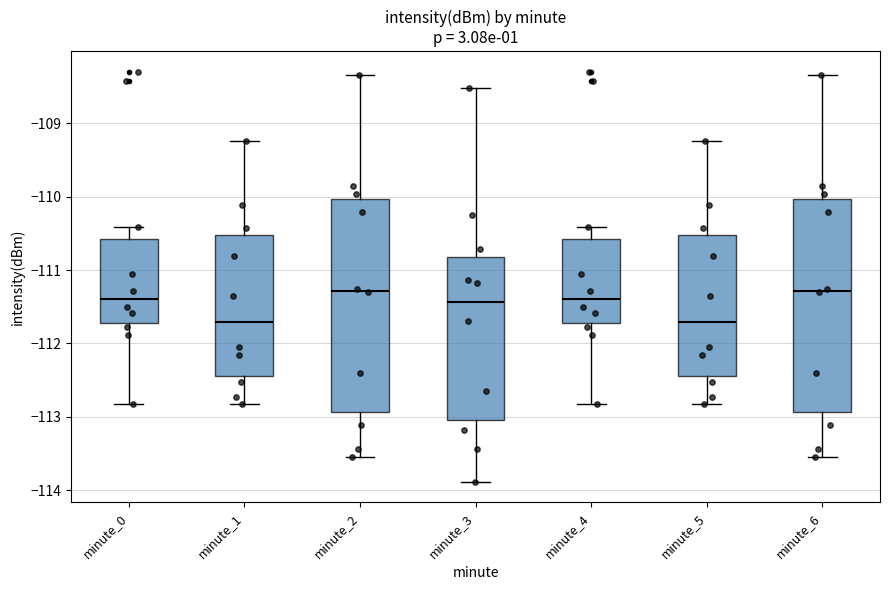

Reading left to right, transcribe this box plot: for each box, give where its median line is, the range the box spans, and where its two whiskers end, as read against the y-axis. The values are not printed on the chart, so give them approximately, as read against the axis.

minute_0: median -111.4, box -111.7 to -110.6, whiskers -112.8 to -110.4
minute_1: median -111.7, box -112.4 to -110.5, whiskers -112.8 to -109.2
minute_2: median -111.3, box -112.9 to -110.0, whiskers -113.5 to -108.3
minute_3: median -111.4, box -113.0 to -110.8, whiskers -113.9 to -108.5
minute_4: median -111.4, box -111.7 to -110.6, whiskers -112.8 to -110.4
minute_5: median -111.7, box -112.4 to -110.5, whiskers -112.8 to -109.2
minute_6: median -111.3, box -112.9 to -110.0, whiskers -113.5 to -108.3